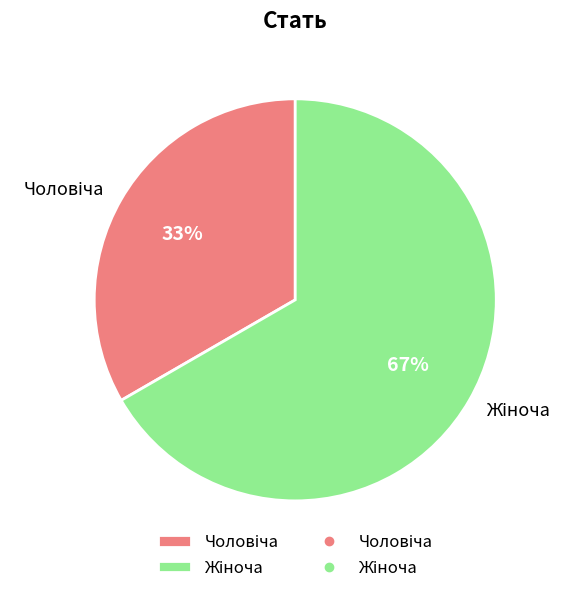

Is there a majority slice in this chart?

Yes